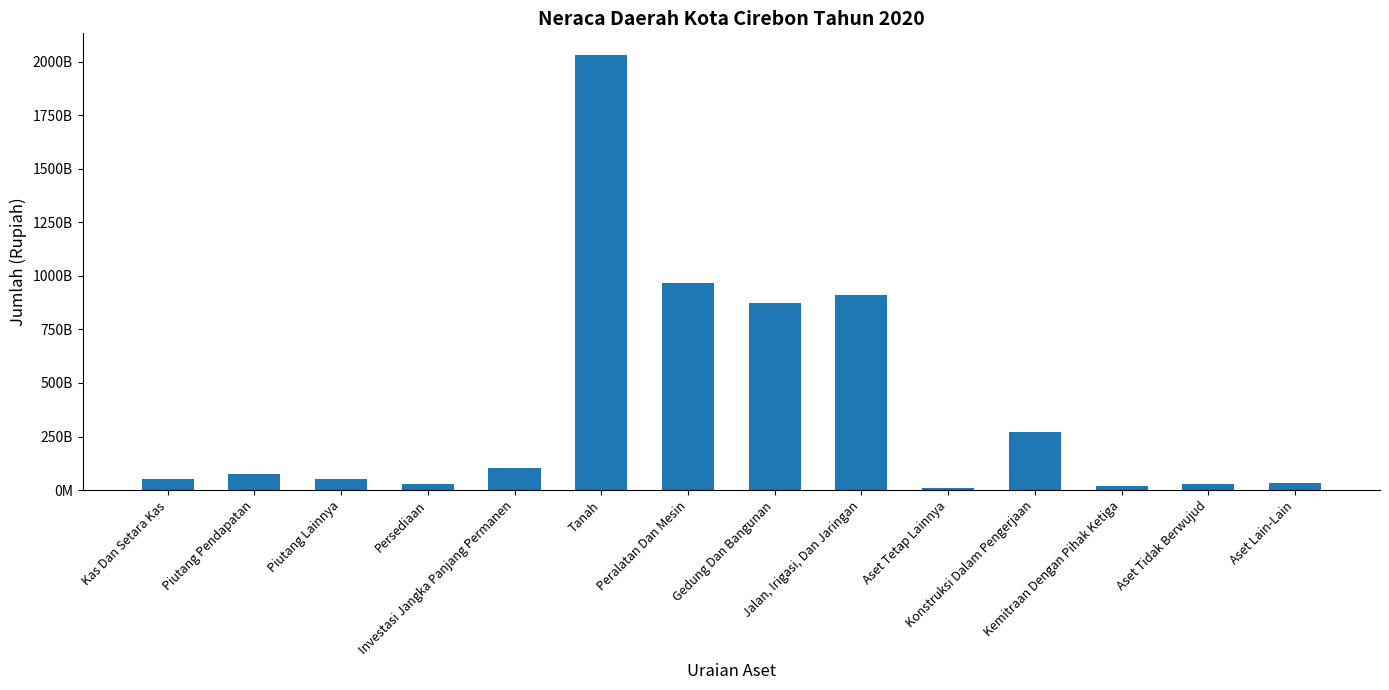

True or false: the data shows 104580776551.0 at Investasi Jangka Panjang Permanen.

True